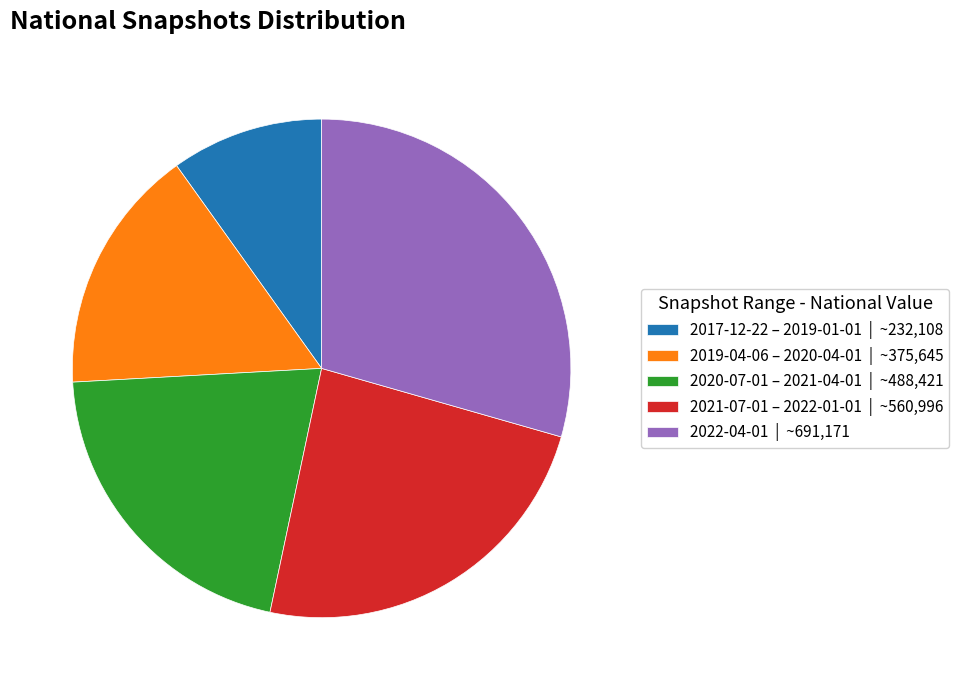

True or false: 2019-04-06 – 2020-04-01 | ~375,645 accounts for 10% of the total.

False